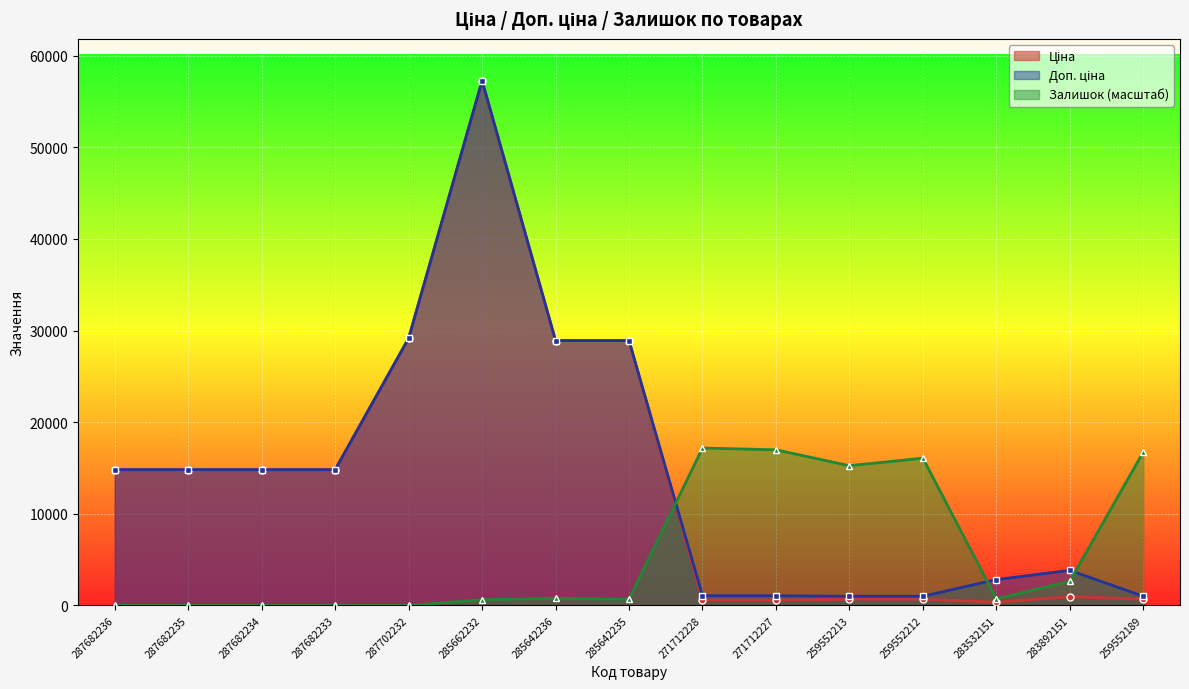

What is the difference between the second highest and second lowest values in the Ціна series?

28574.2